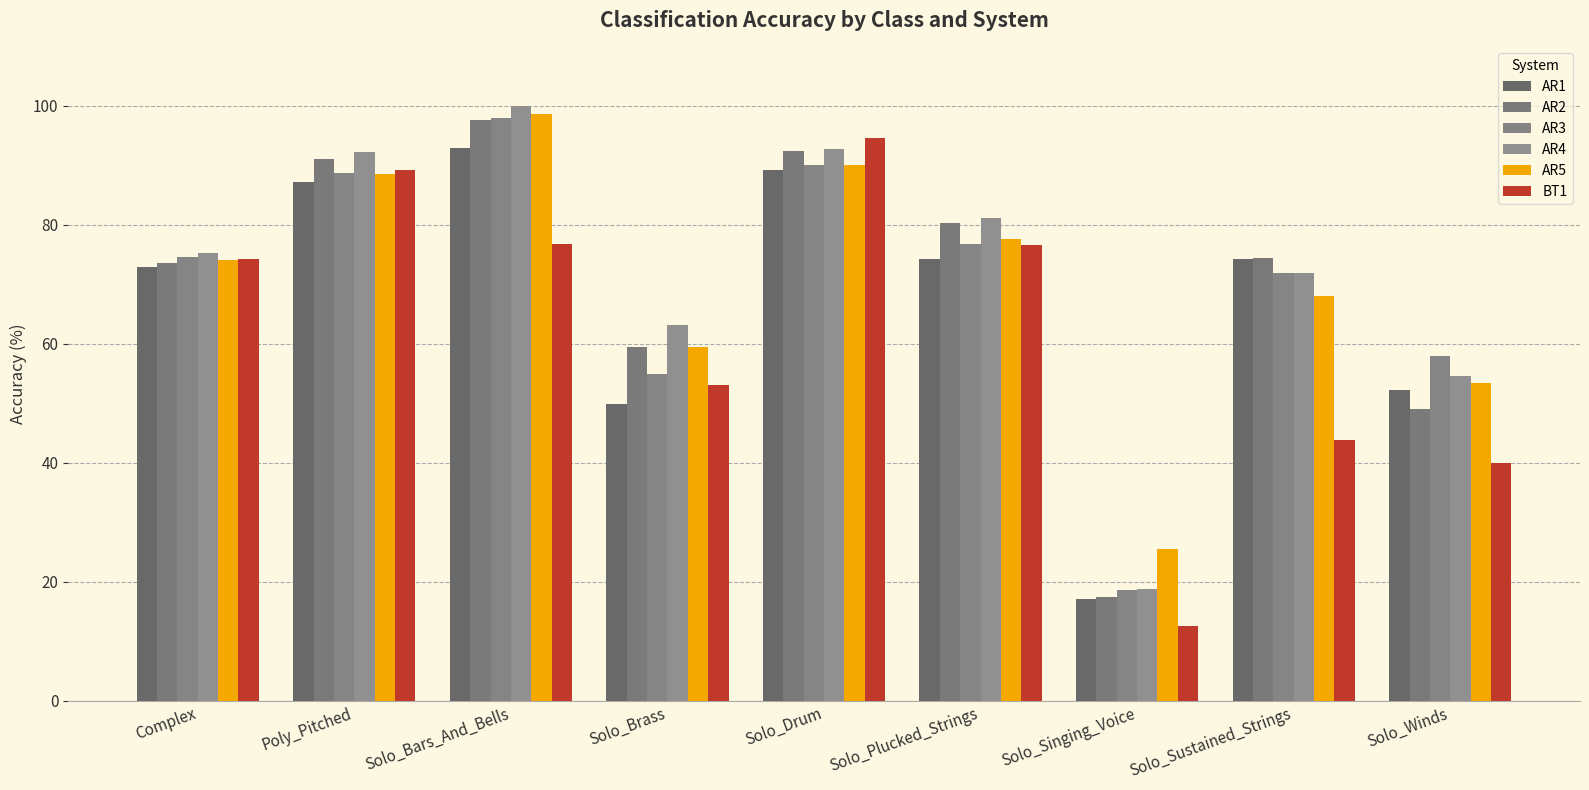

What is the label of the 1st bar from the left?

Complex